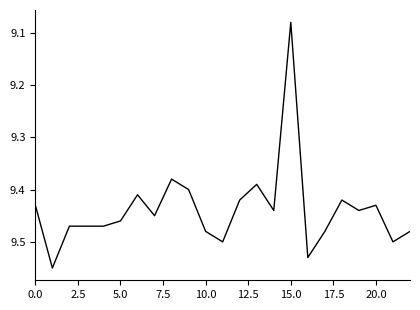

What is the difference between the maximum and minimum values?

0.5